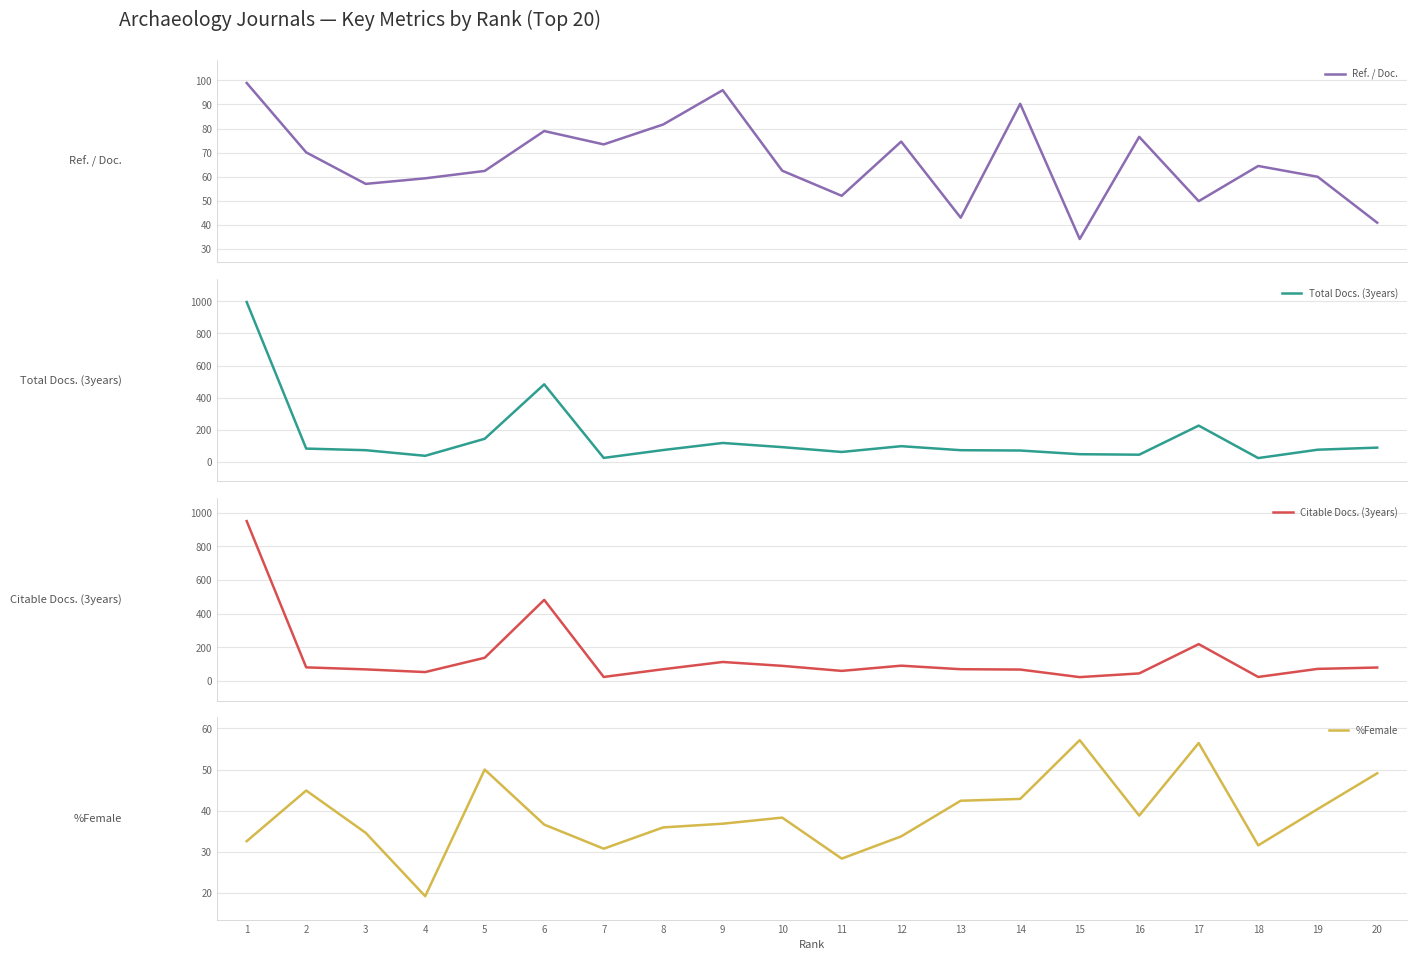

How many interior local peaks does the Total Docs. (3years) series have?

4